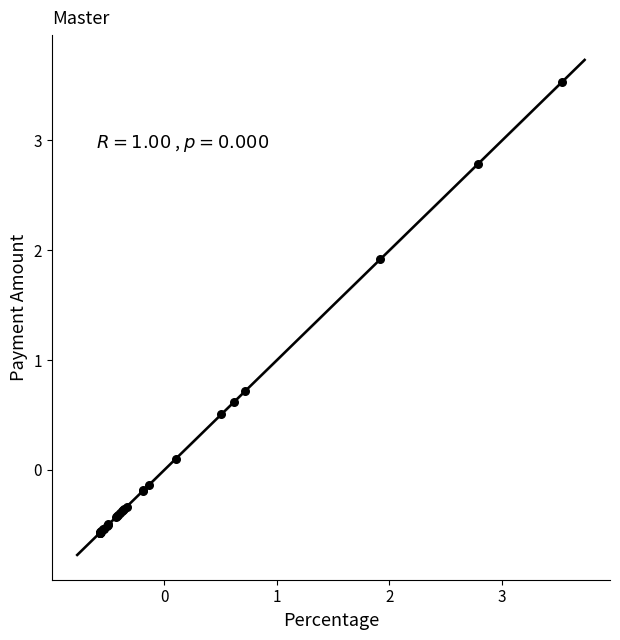

What Y value in the scatter plot is closest to 1?

0.7